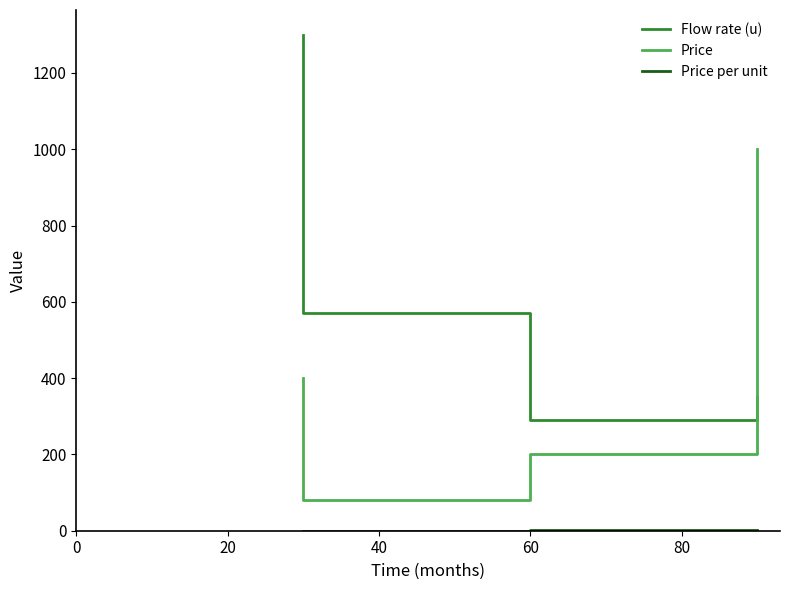

True or false: Price per unit and Flow rate (u) intersect in this chart.

False